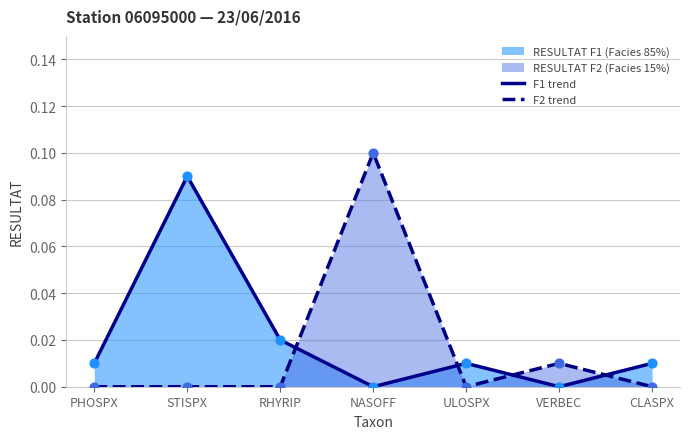

Is the value of F2 trend at RHYRIP greater than the value of F1 trend at RHYRIP?

No